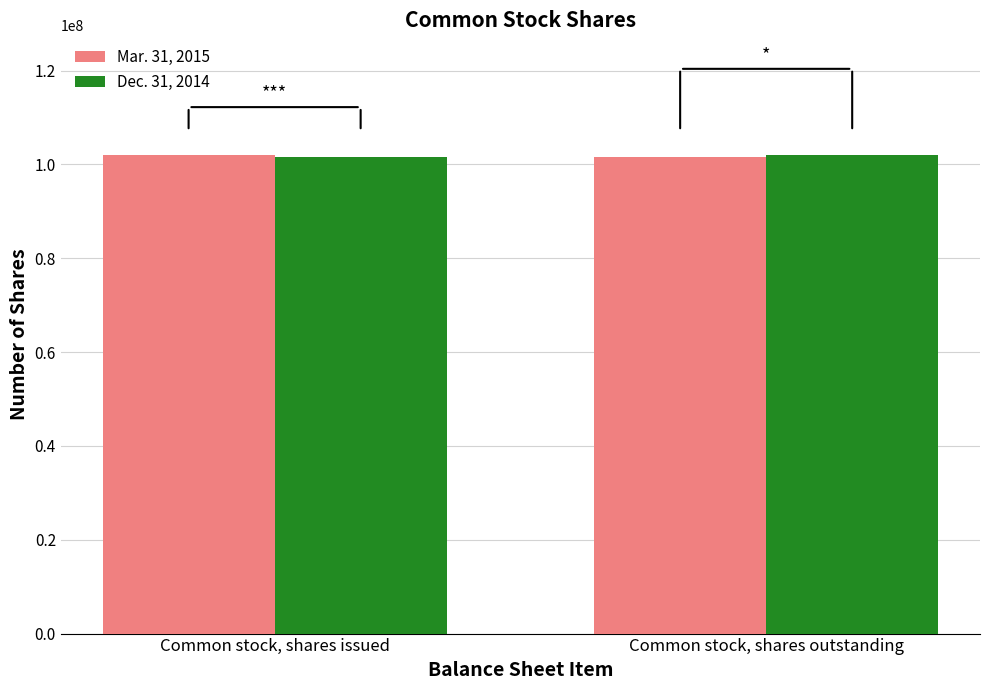

How many series are shown in this chart?

2